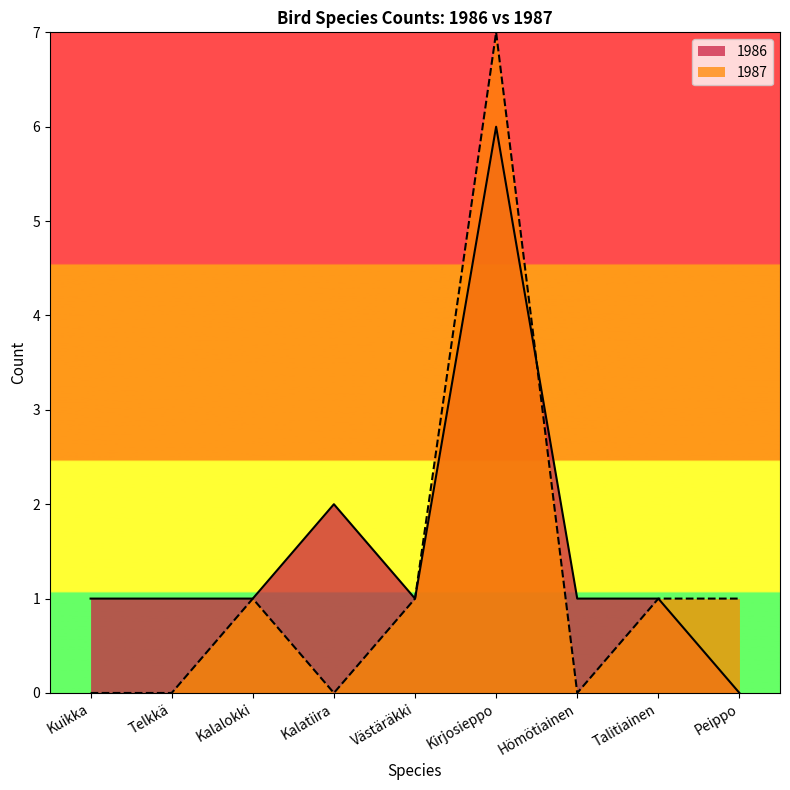

At how many categories does at least one series exceed 0?

9